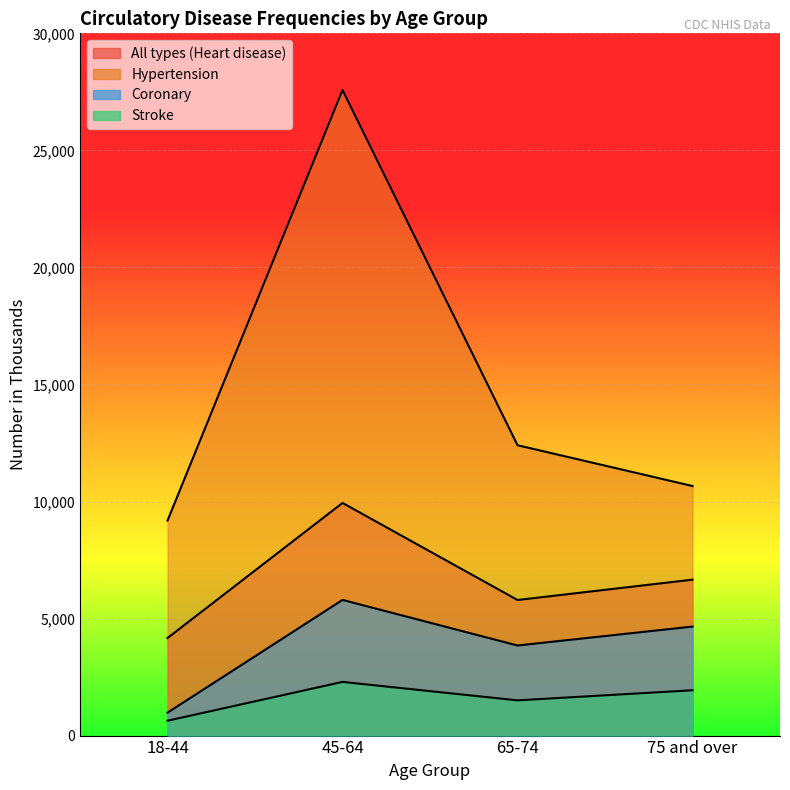

At which category does the chart reach its peak across all series?

45-64